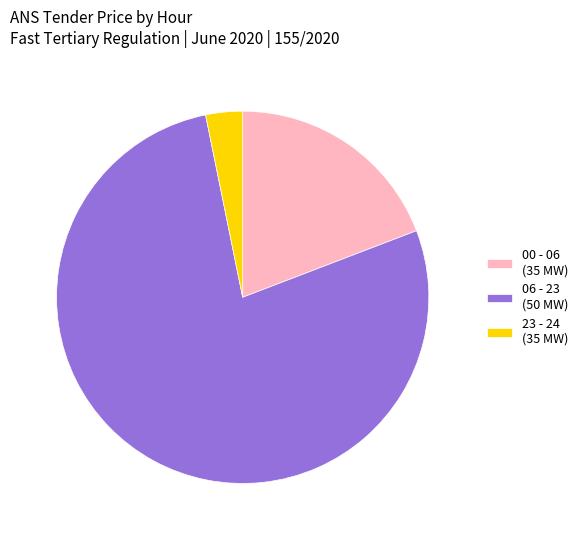

How many slices are in this pie chart?

3